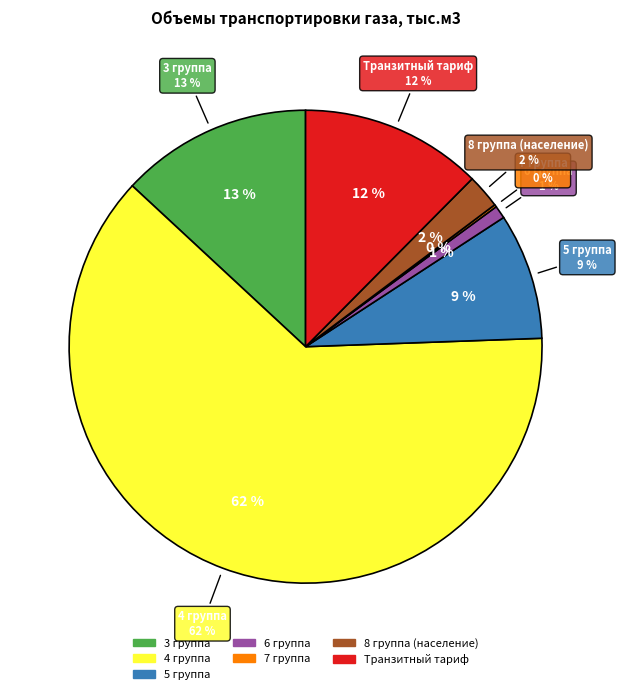

What is the ratio of the value at Транзитный тариф to the value at 5 группа?

1.4